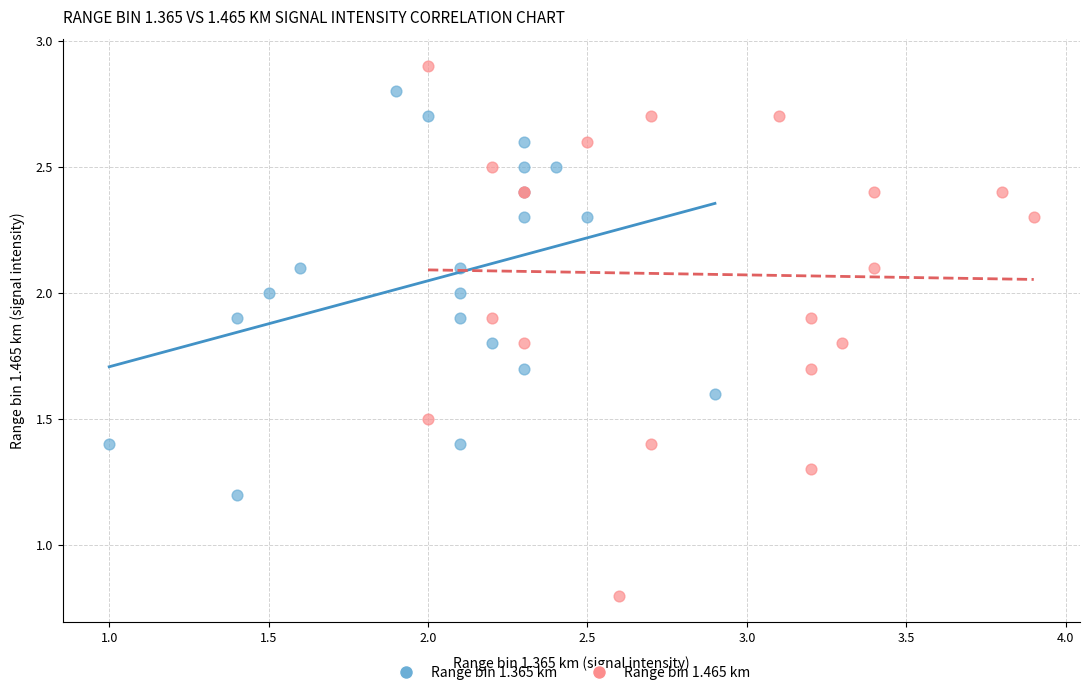

Which series has the largest Y range (max minus min)?

Range bin 1.465 km